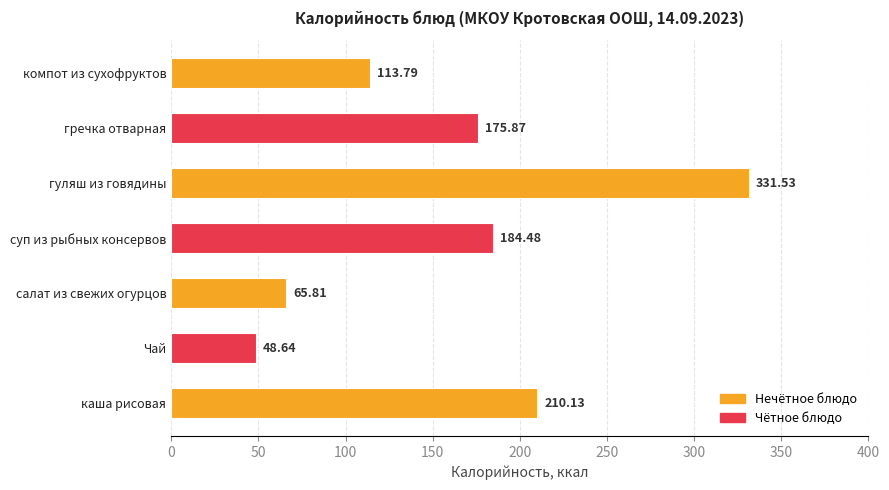

At which category does the chart reach its minimum across all series?

Чай